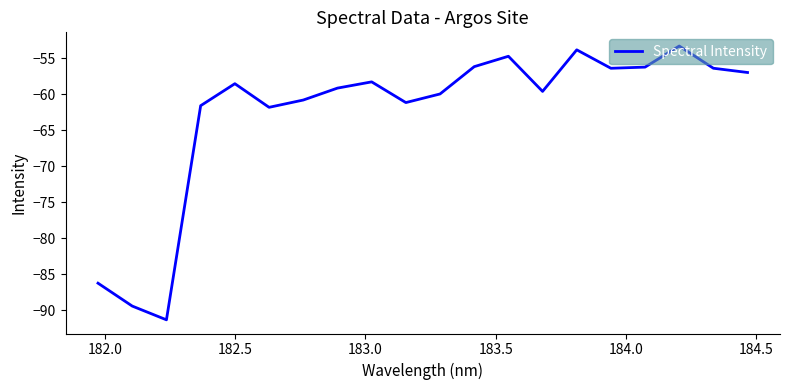

What is the maximum value shown in the chart?

-53.3